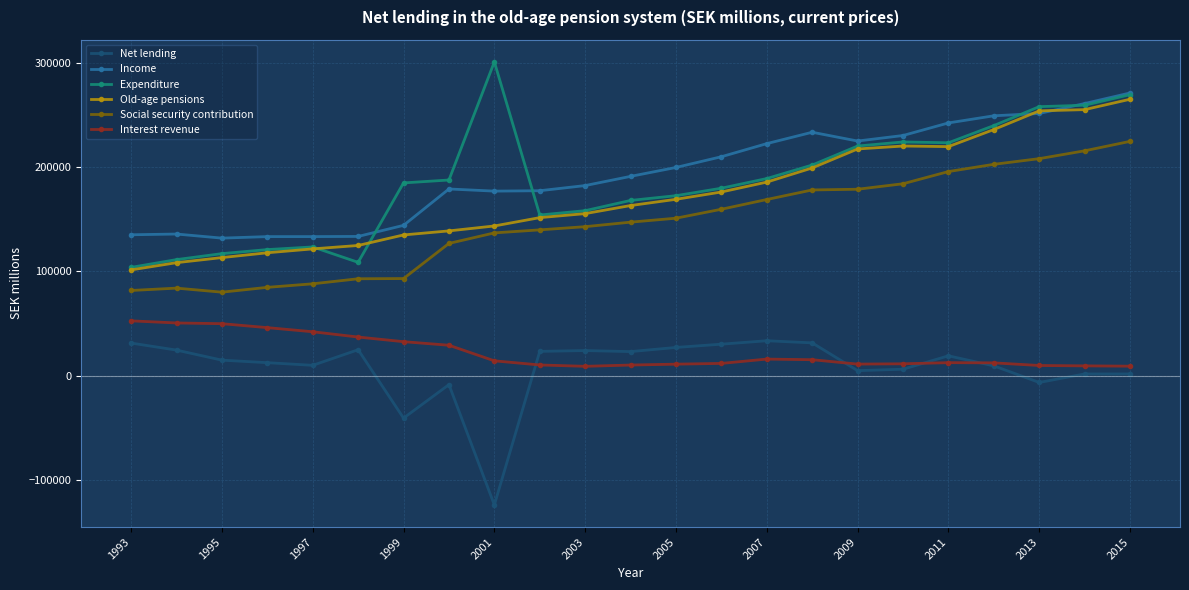

Which series has the largest total across all categories?

Income